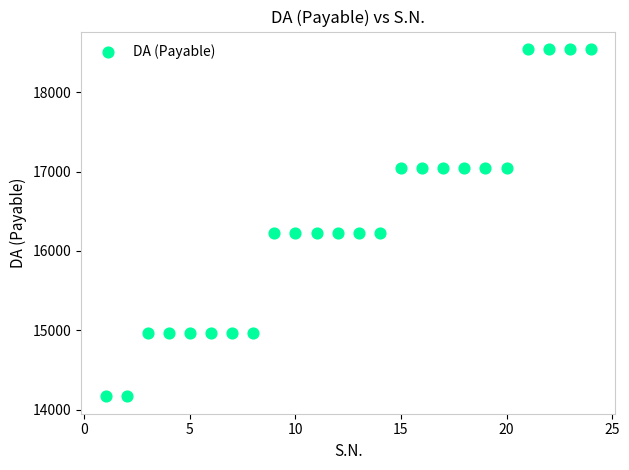

What is the range of X values (max minus min)?

23